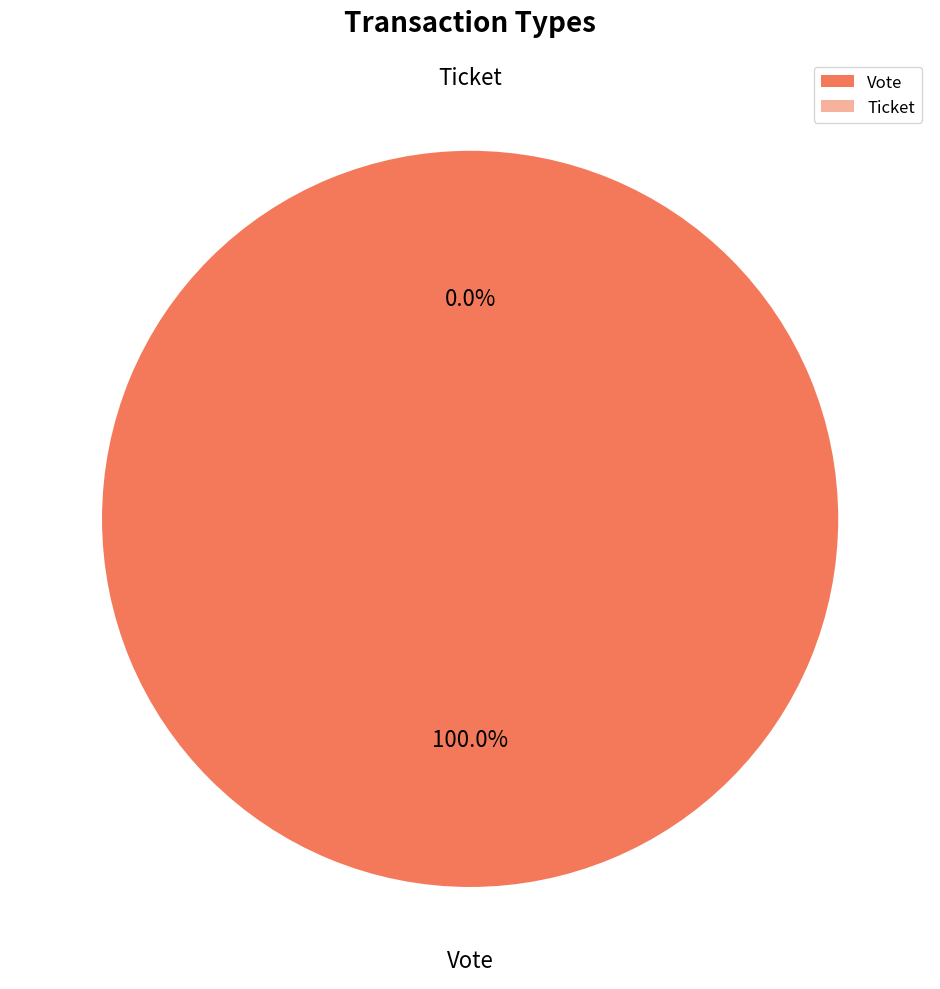

What is the total percentage of Vote and Ticket?

100.0%